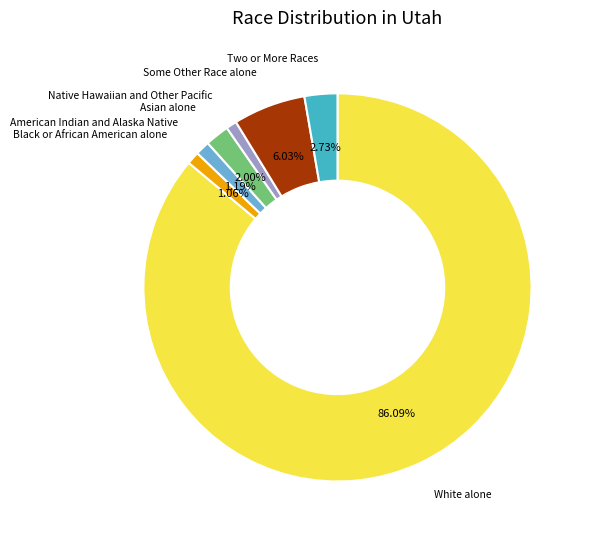

To the nearest percent, what is the average slice percentage?

14%